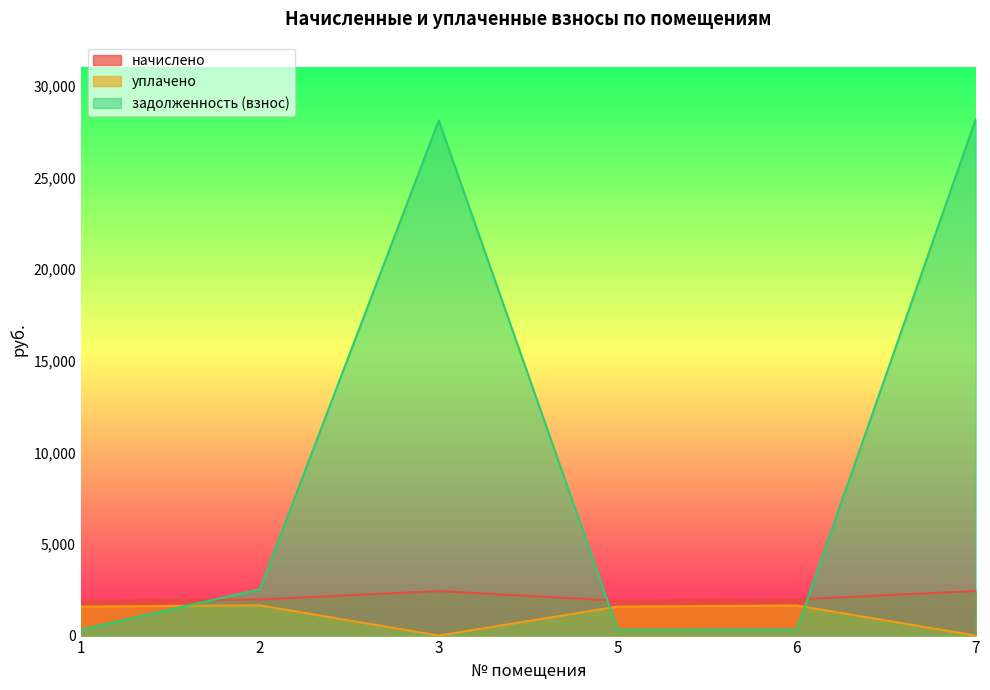

Reading left to right, what are all the values shown in this chart?

начислено: 1901.6	1968.4	2426.3	1901.6	1968.4	2432.7
уплачено: 1584.6	1650.0	0.0	1584.7	1640.3	0.0
задолженность (взнос): 317.0	2524.2	28110.5	316.9	328.1	28184.2